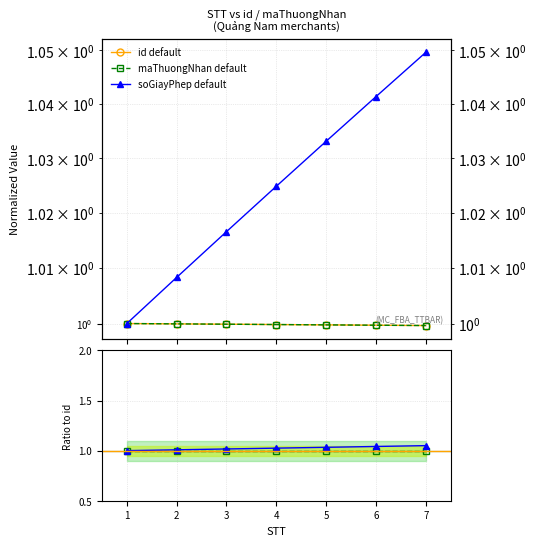

At which label is maThuongNhan default closest to 0?

7